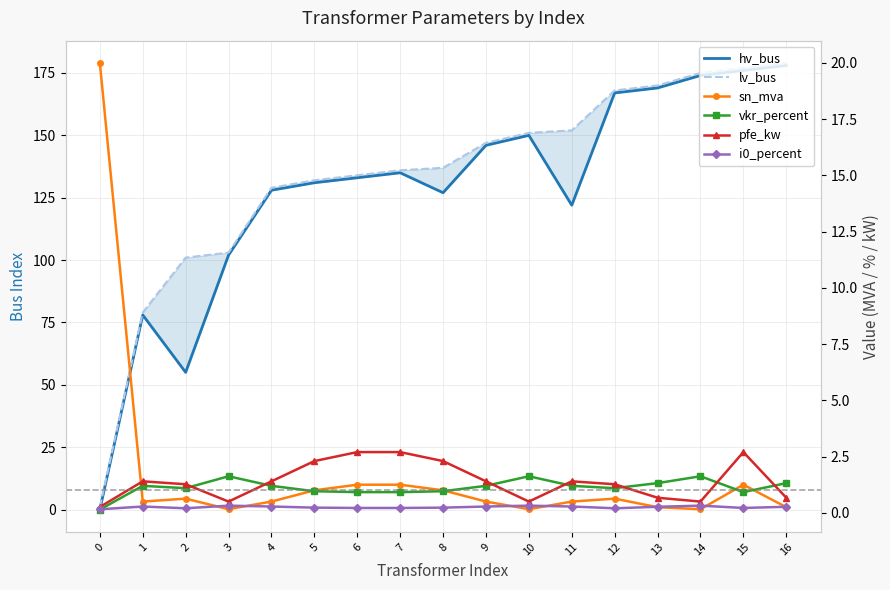

What is the sum of all hv_bus values?

2171.0